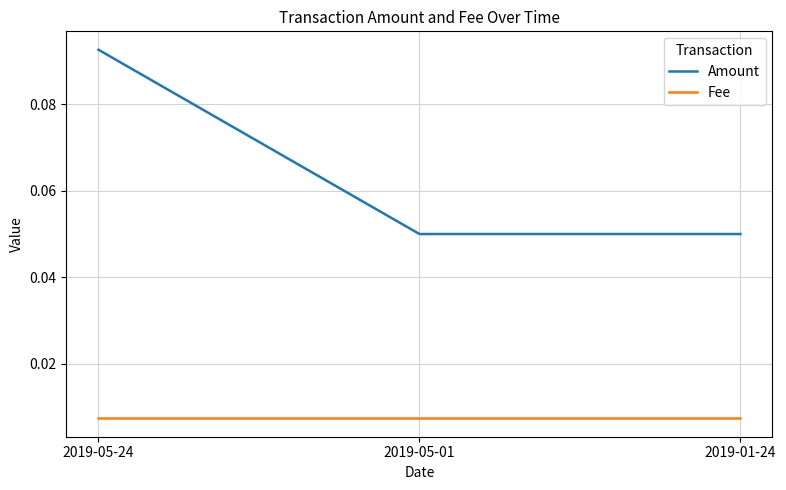

What are all the series names shown in the legend?

Amount, Fee